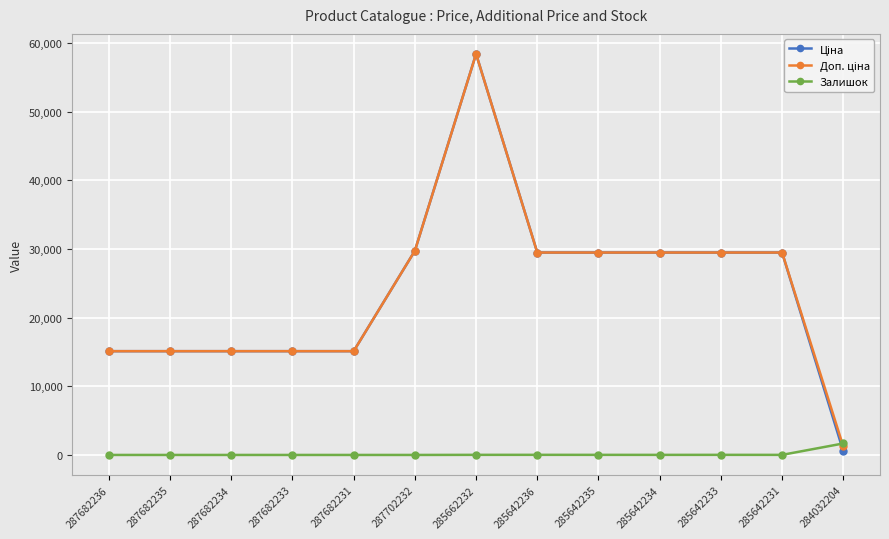

Does the chart display data point markers on the line(s)?

Yes